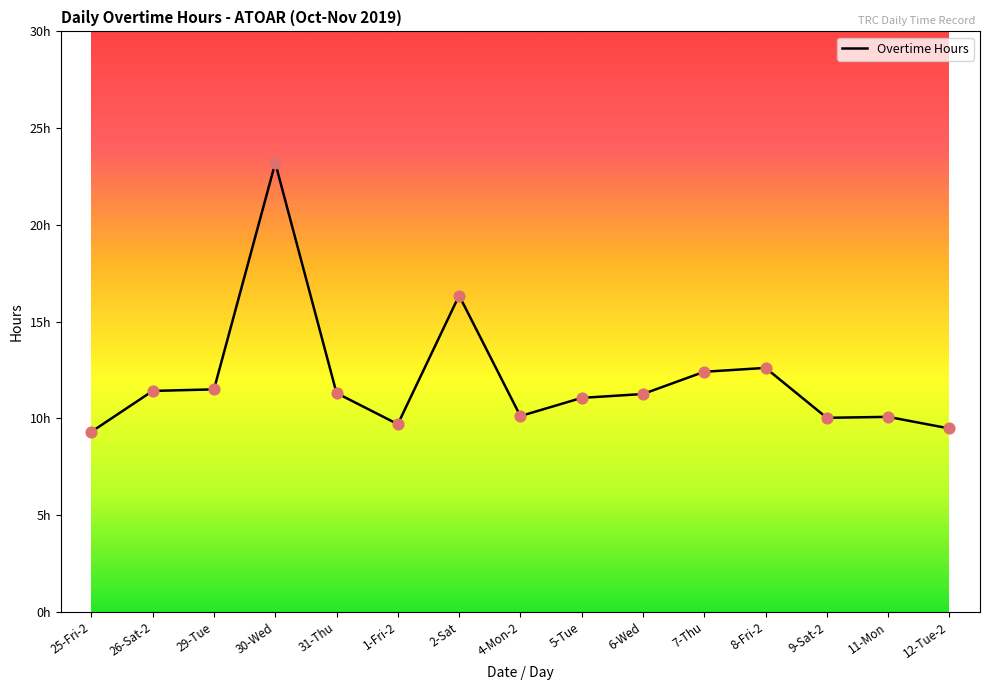

What is the change in value from 25-Fri-2 to 31-Thu?

+2.0